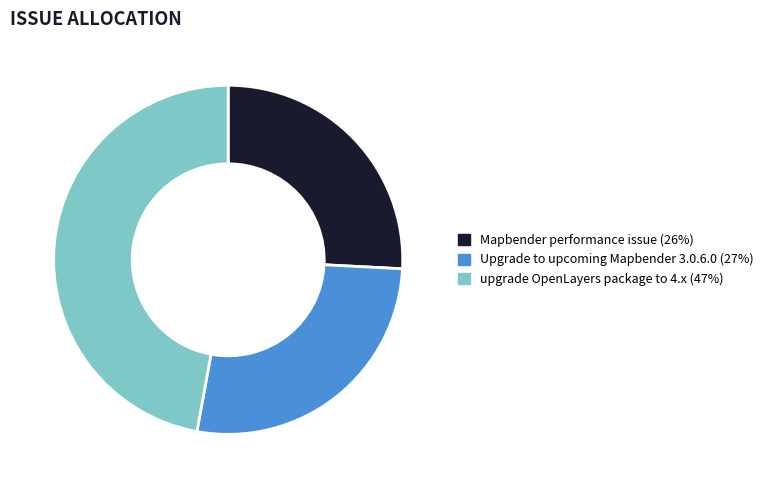

Approximately how many times larger is the value at Upgrade to upcoming Mapbender 3.0.6.0 compared to upgrade OpenLayers package to 4.x?

0.6